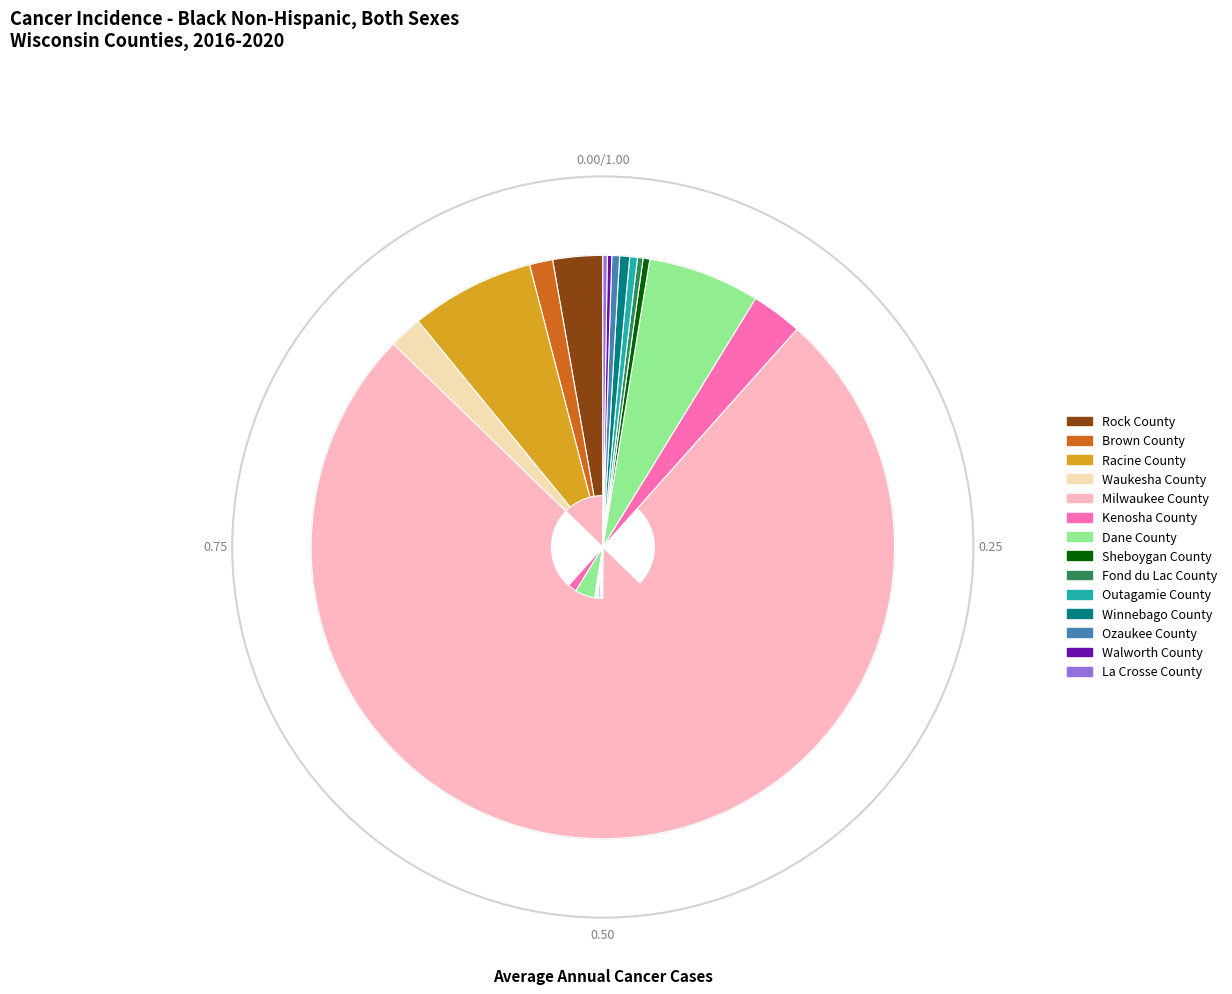

Which has a higher value, Ozaukee County or Dane County?

Dane County